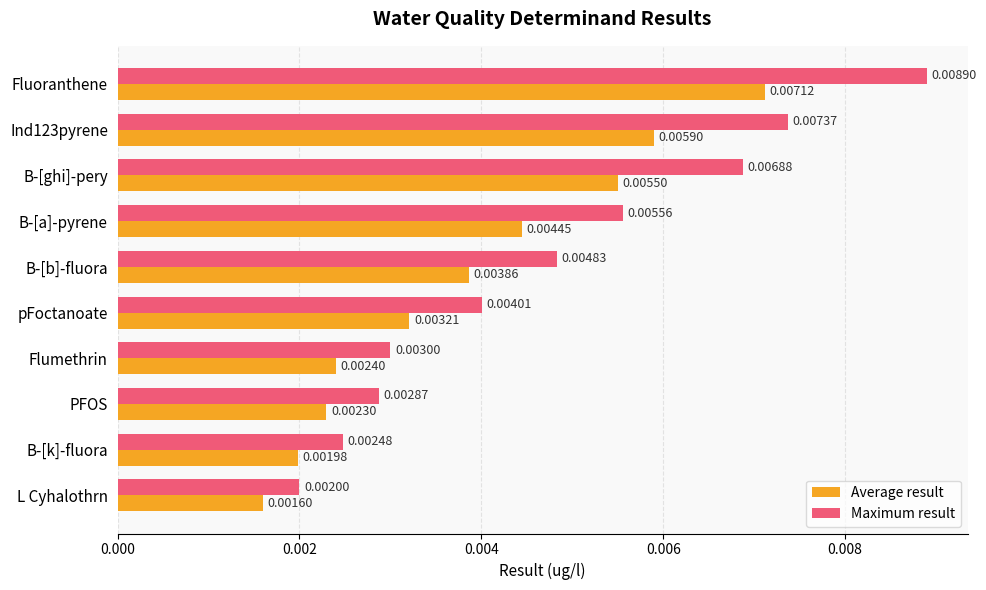

At which label is Maximum result closest to 0?

L Cyhalothrn